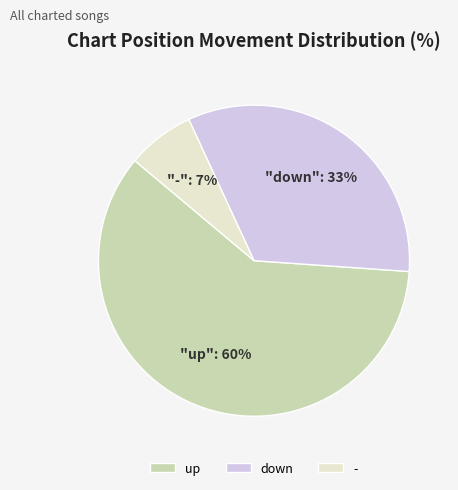

Do up and down together represent more than half of the pie?

Yes